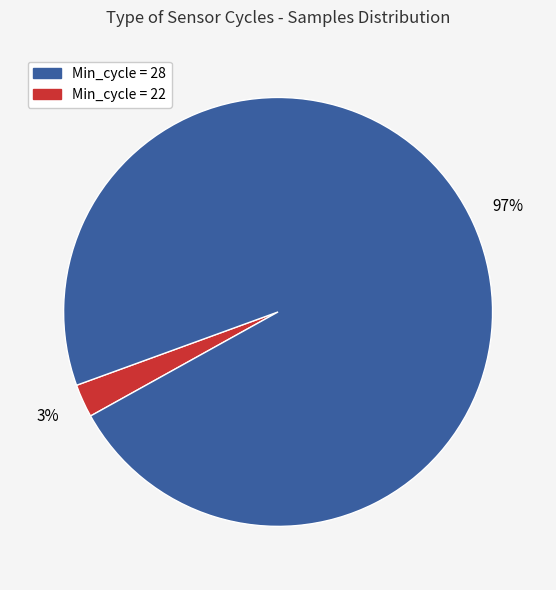

Is there a majority slice in this chart?

Yes